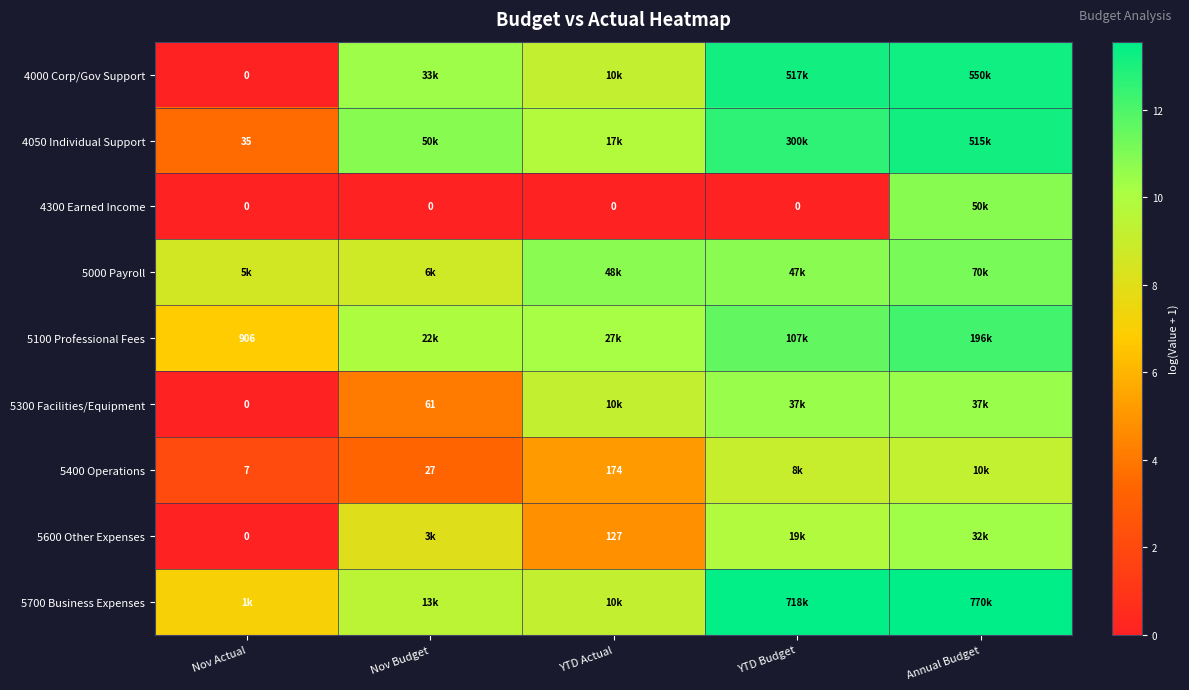

What is the difference between the maximum and minimum values in the 5100 Professional Fees series?

5.4